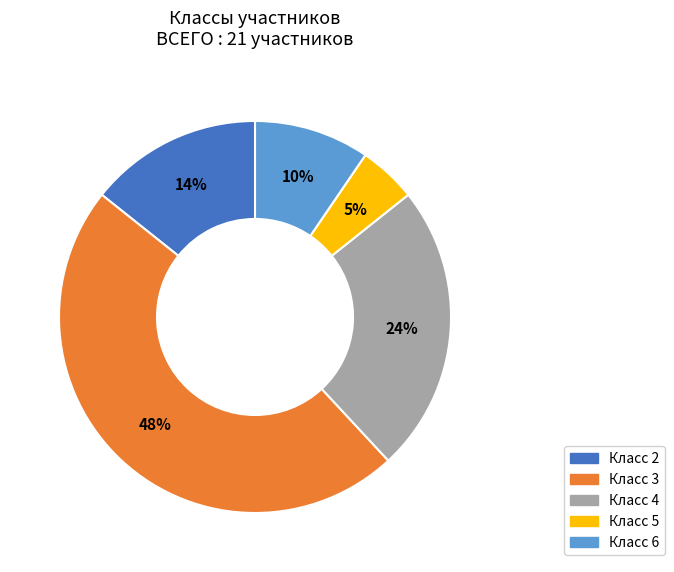

Is there a majority slice in this chart?

No